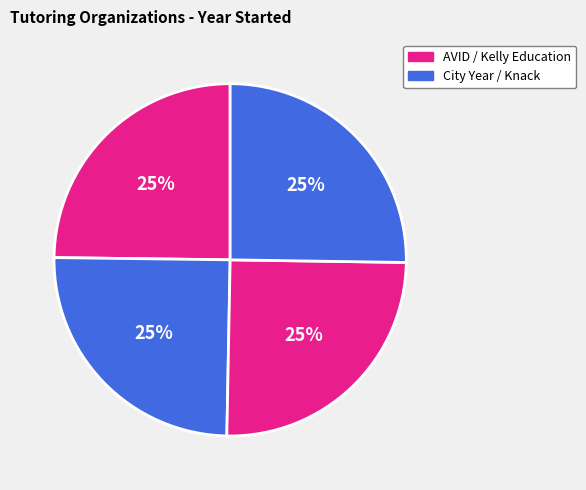

Does any single category account for the majority?

No